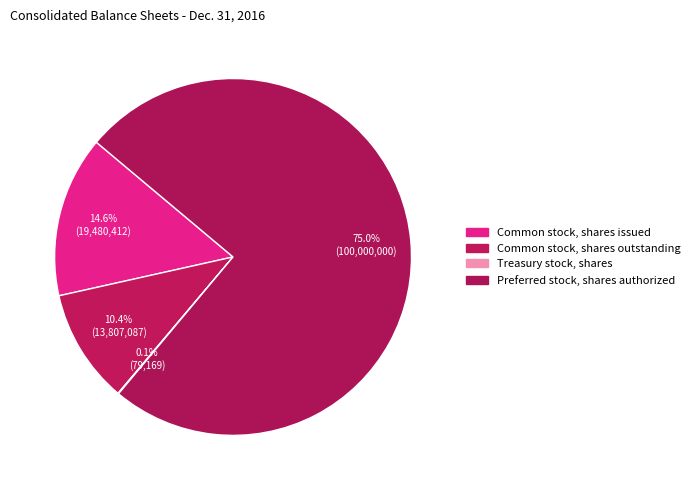

Which category has the smallest portion of the pie?

Treasury stock, shares